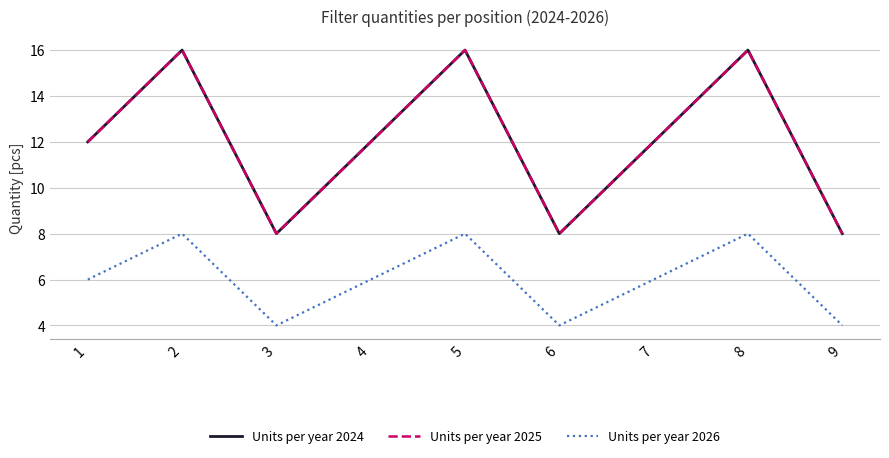

True or false: Units per year 2025 and Units per year 2026 intersect in this chart.

False